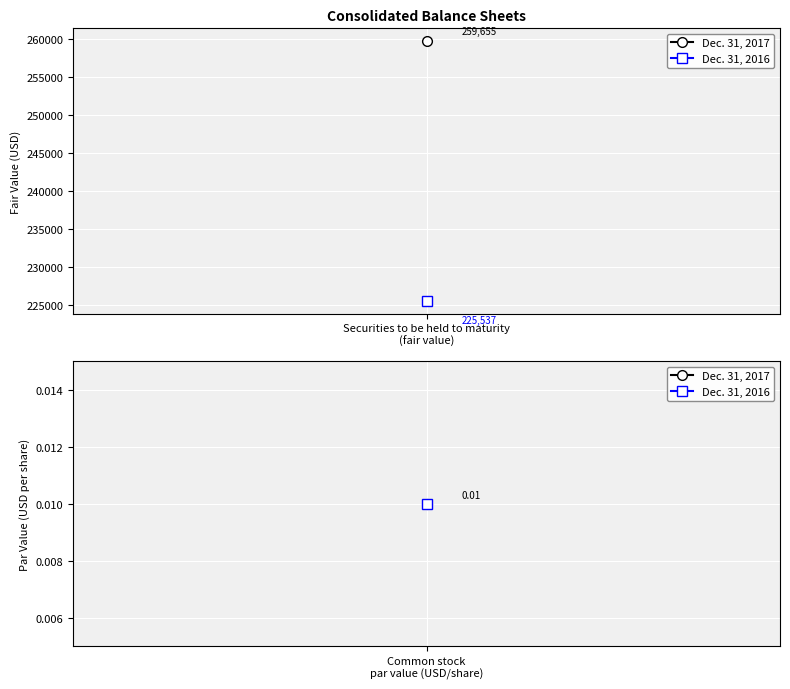

At how many categories does at least one series exceed 199371?

1